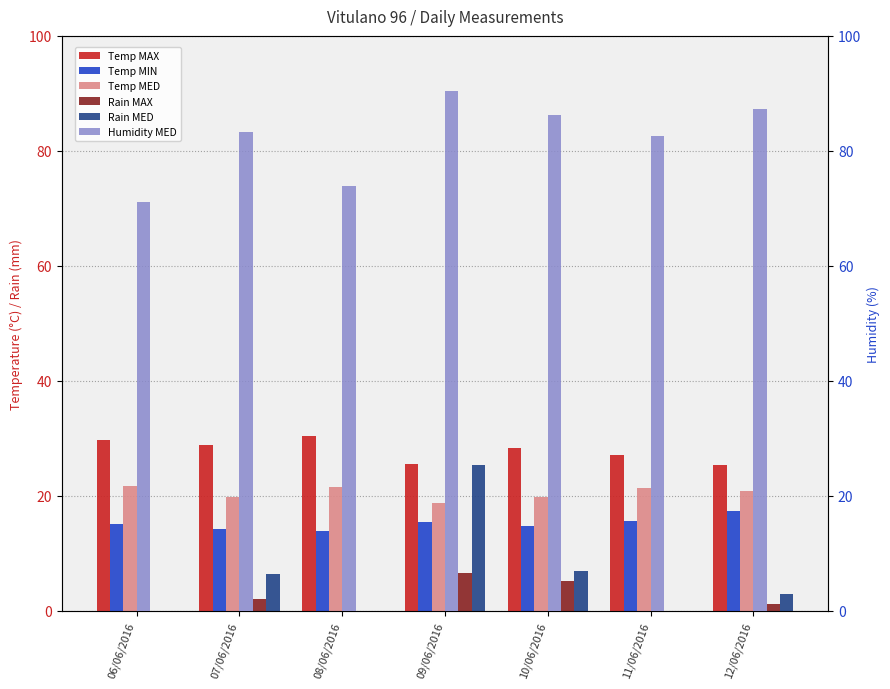

How many bars are there in each group?

6